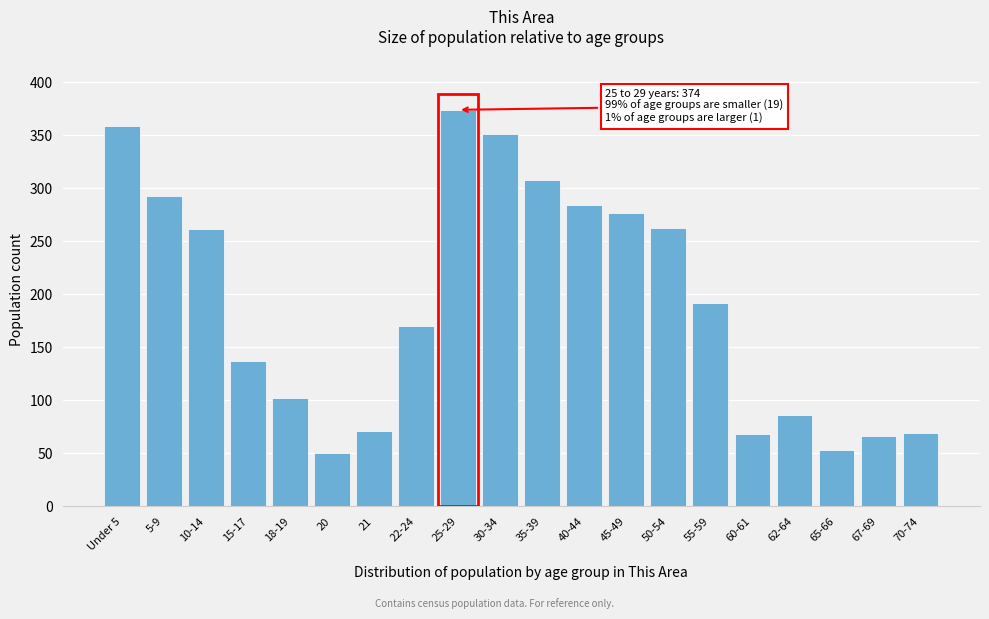

What is the greatest value displayed?

374